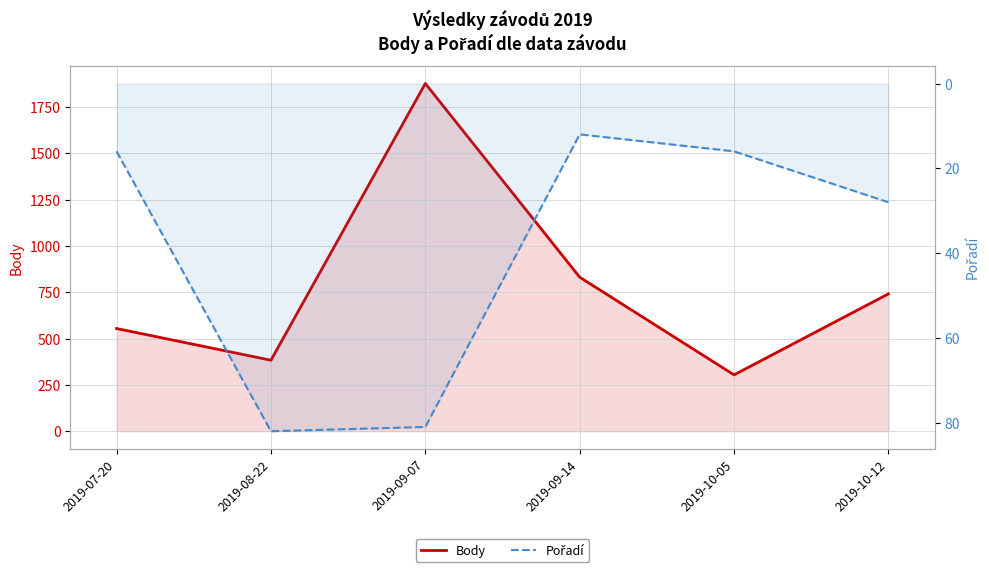

What is the minimum value for Pořadí?

12